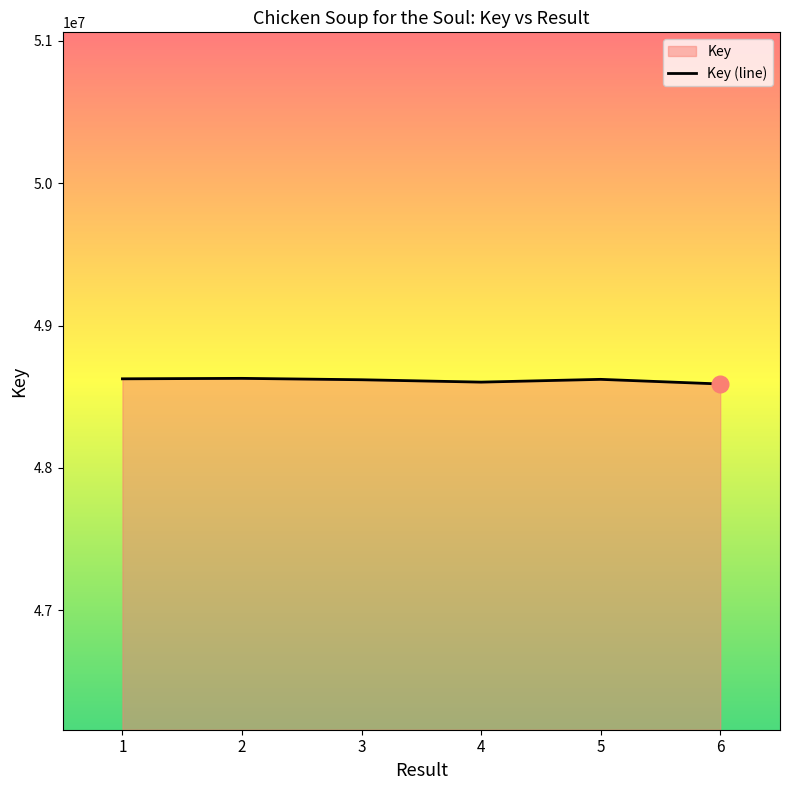

How many categories are shown in the chart?

6